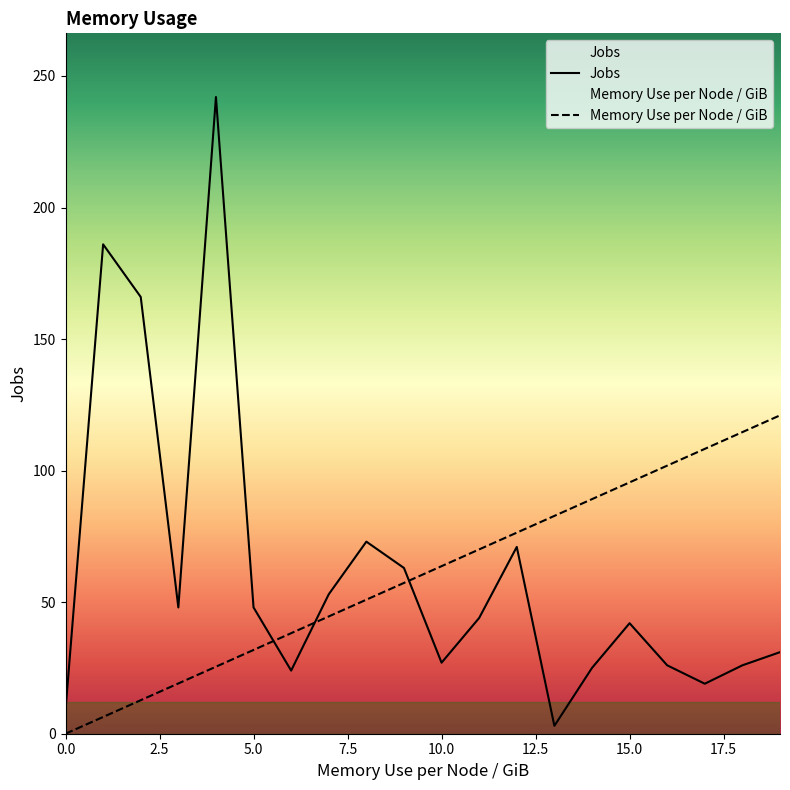

At which category is the sum across all series the highest?

4